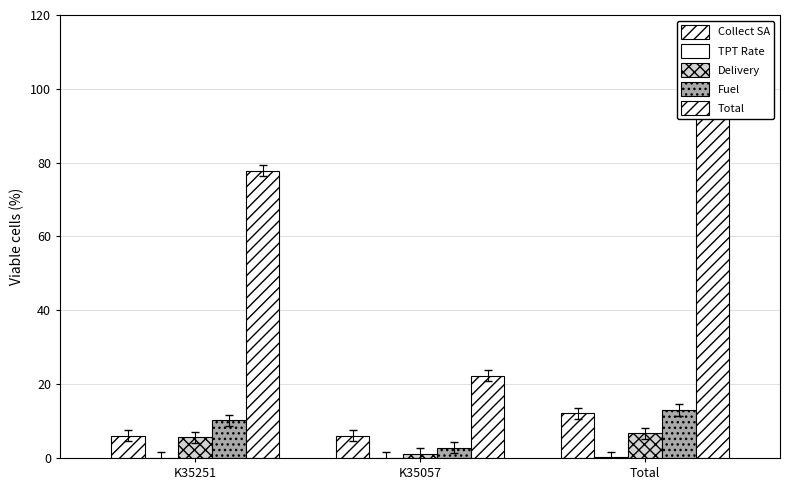

What is the maximum value for Fuel?

13.0